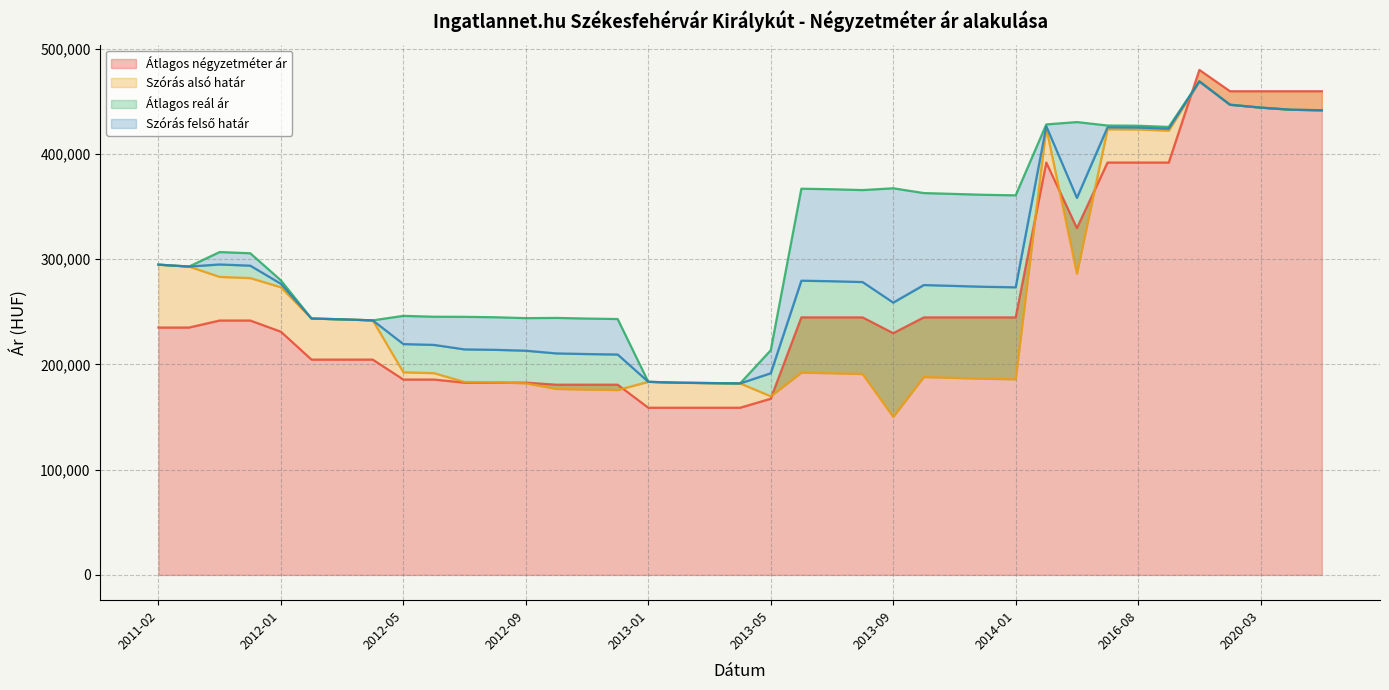

Read the Átlagos négyzetméter ár value at 2012-05, to the nearest 100.

185600